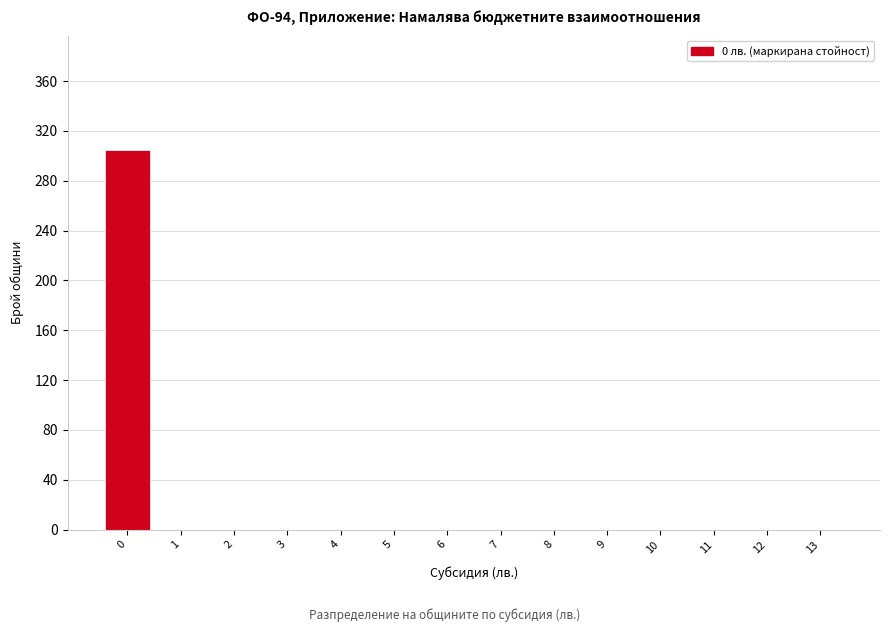

Reading left to right, list all the values displayed in this chart.

0=305	1=0	2=0	3=0	4=0	5=0	6=0	7=0	8=0	9=0	10=0	11=0	12=0	13=0